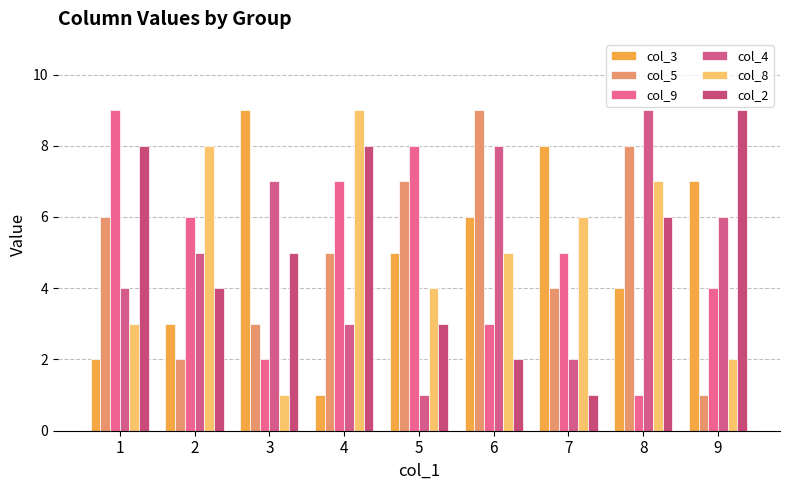

Does the chart contain any negative values?

No